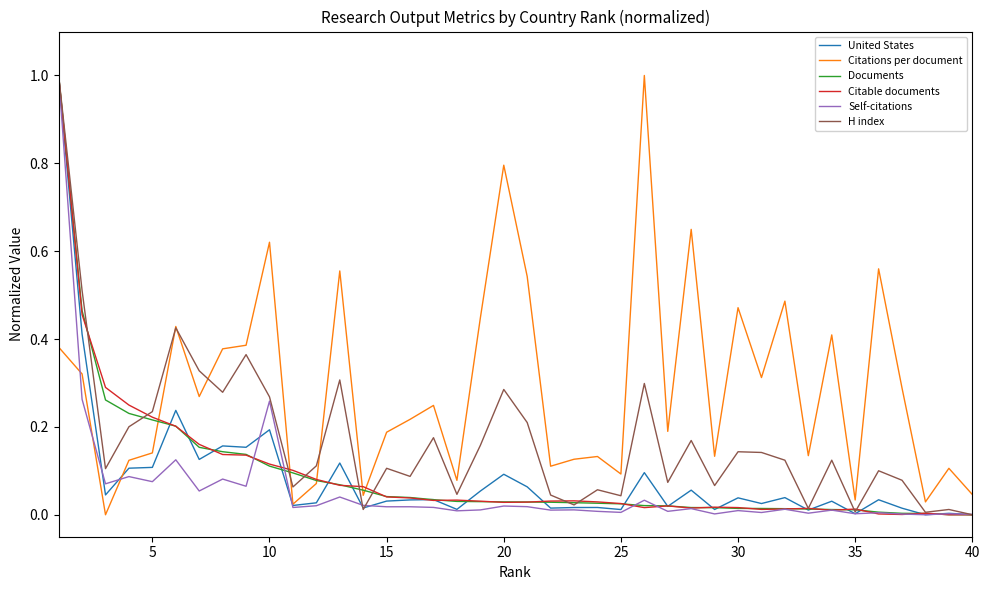

Count the number of categories in the chart.

40